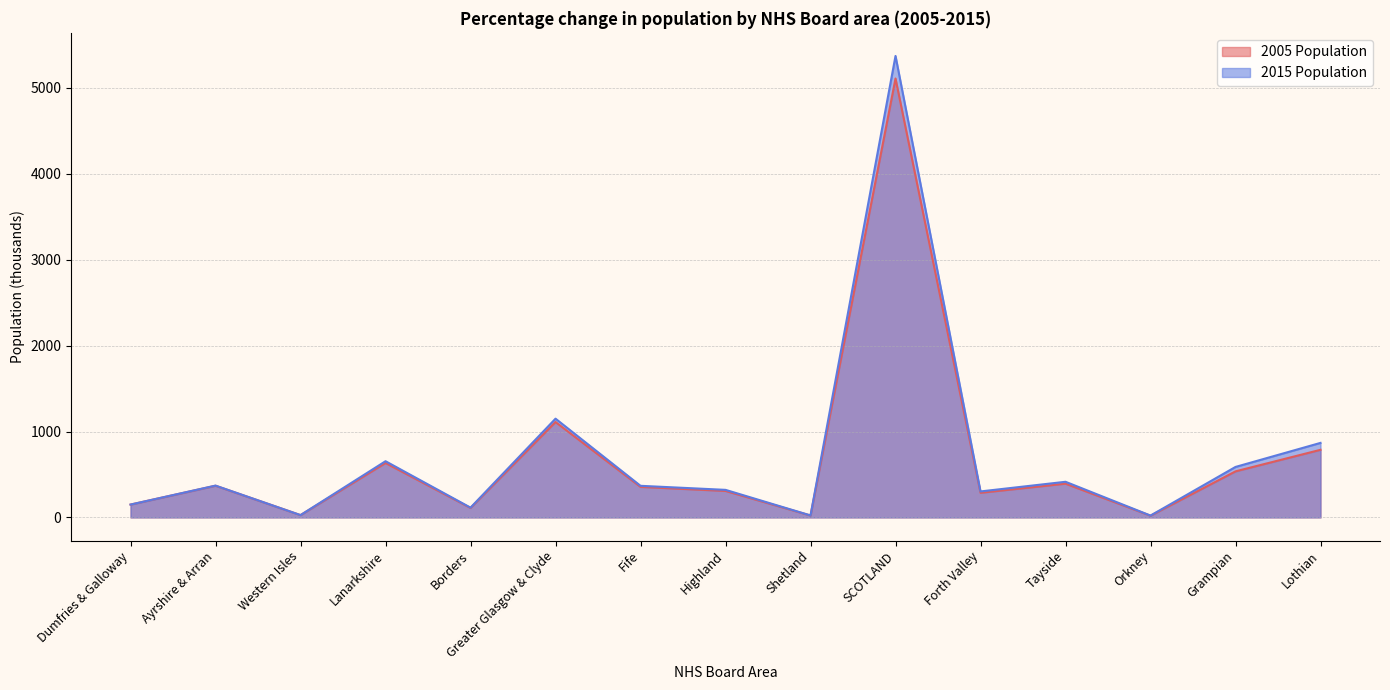

How many interior local valleys does the 2015 Population series have?

5